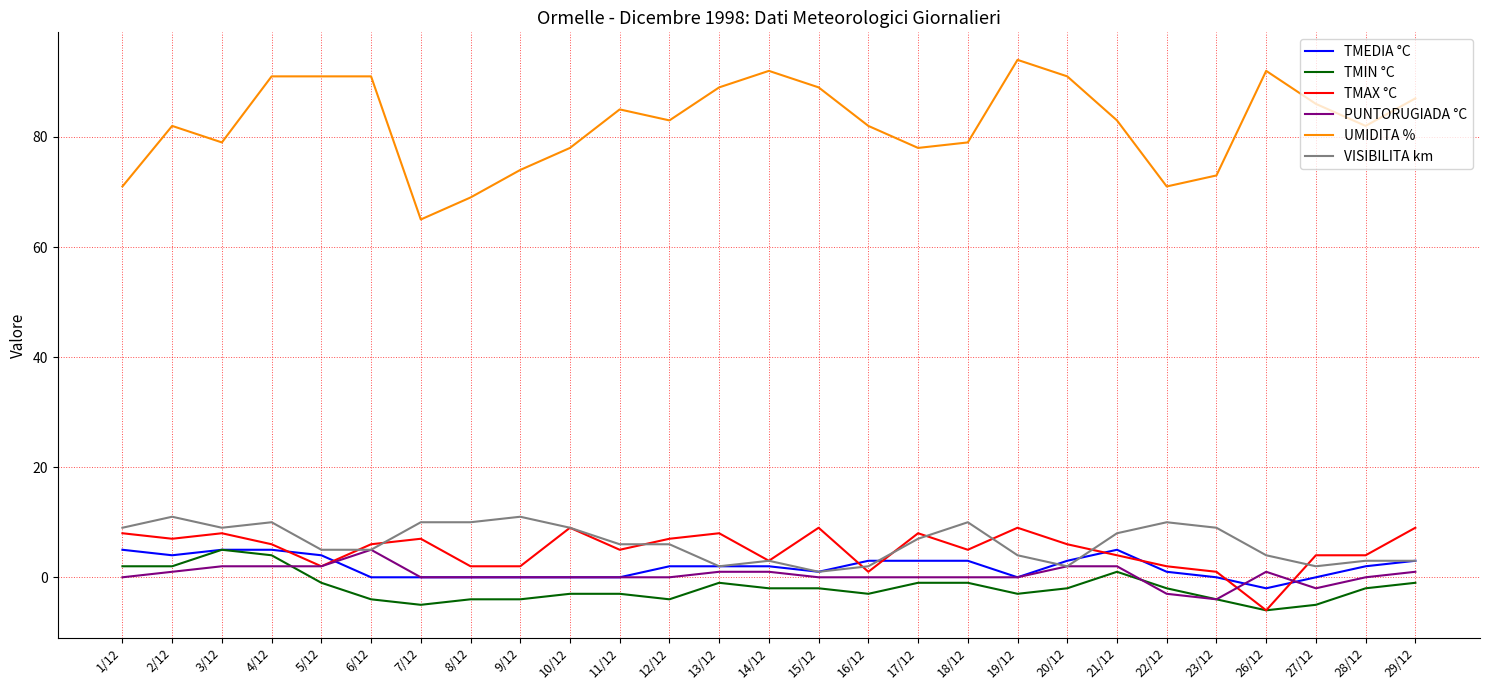

Which series has the largest total across all categories?

UMIDITA %